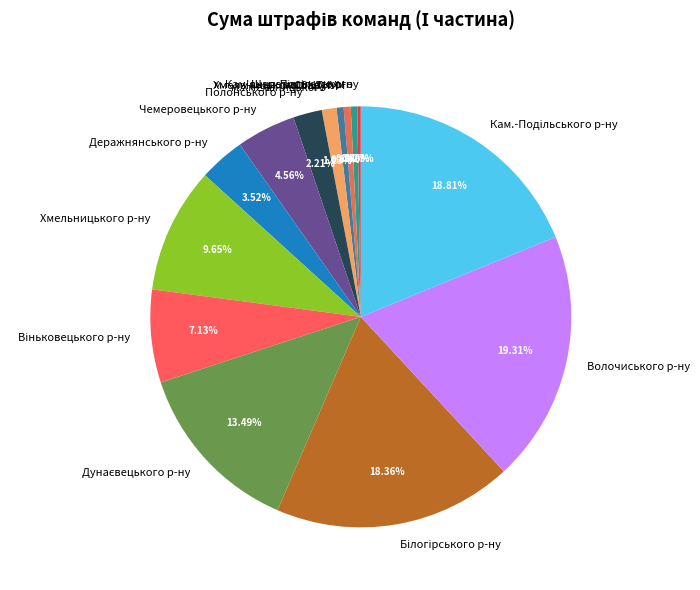

Is there a majority slice in this chart?

No